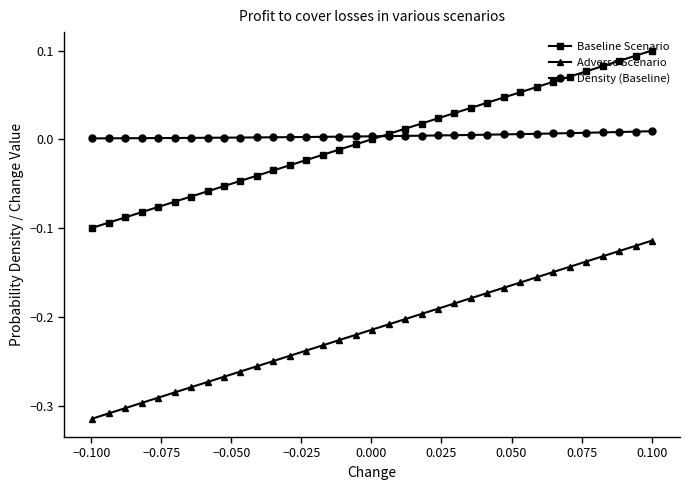

Rank the series by their maximum value, from highest to lowest.

Baseline Scenario, Density (Baseline), Adverse Scenario